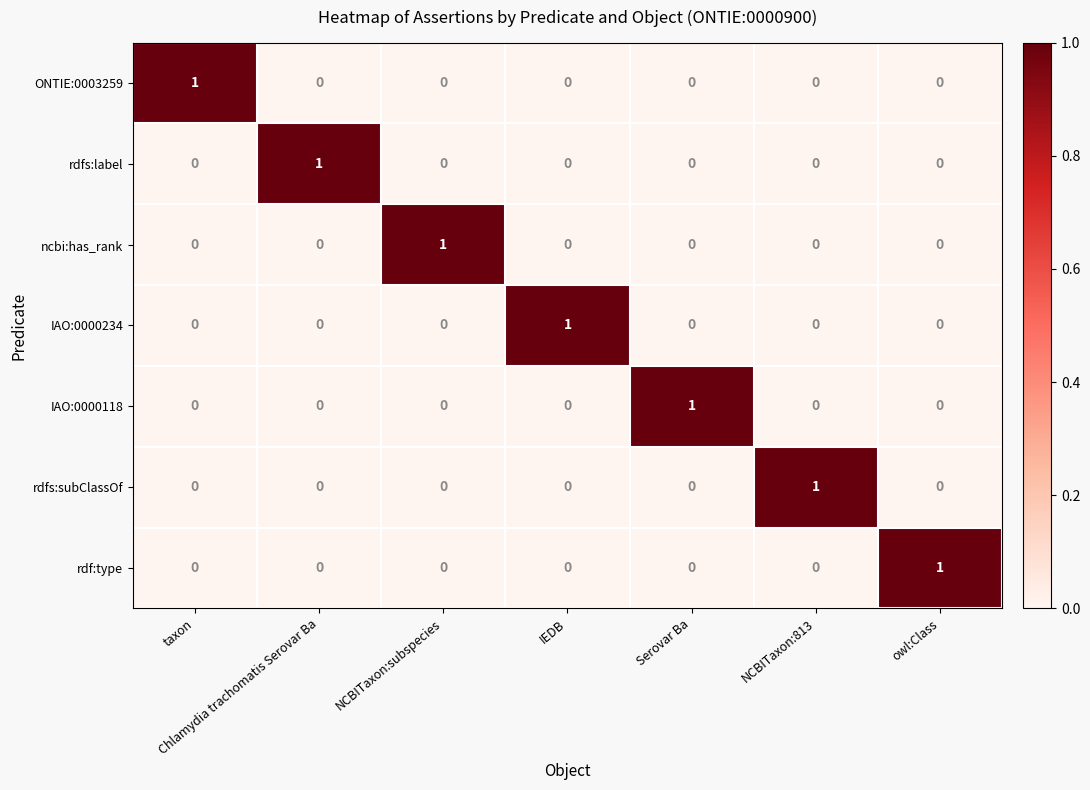

Is it true that IAO:0000234 equals 0 at IEDB?

False